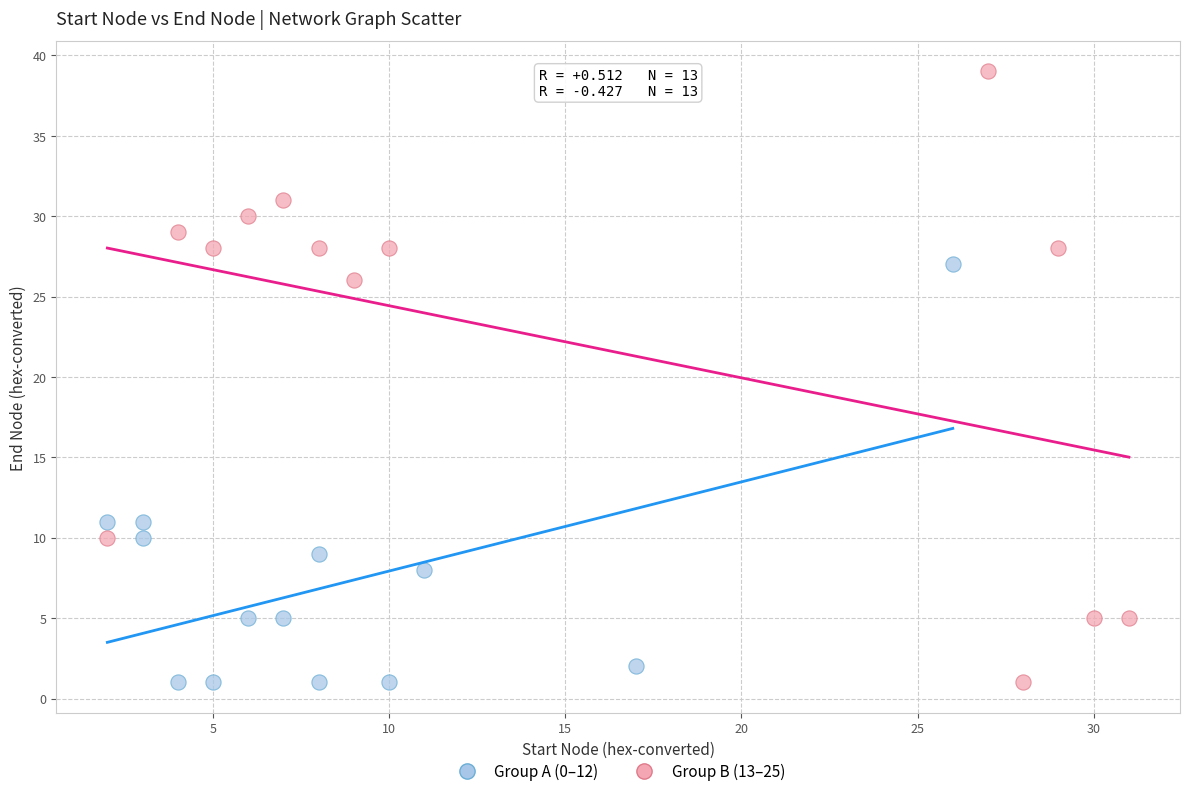

Which series reaches the maximum Y coordinate?

Group B (13–25)